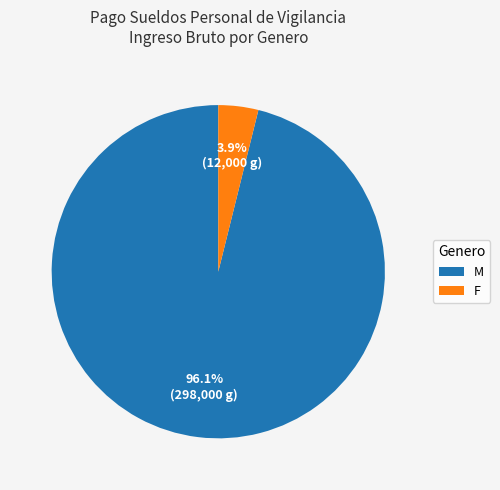

What portion of the pie excludes M?

3.9%